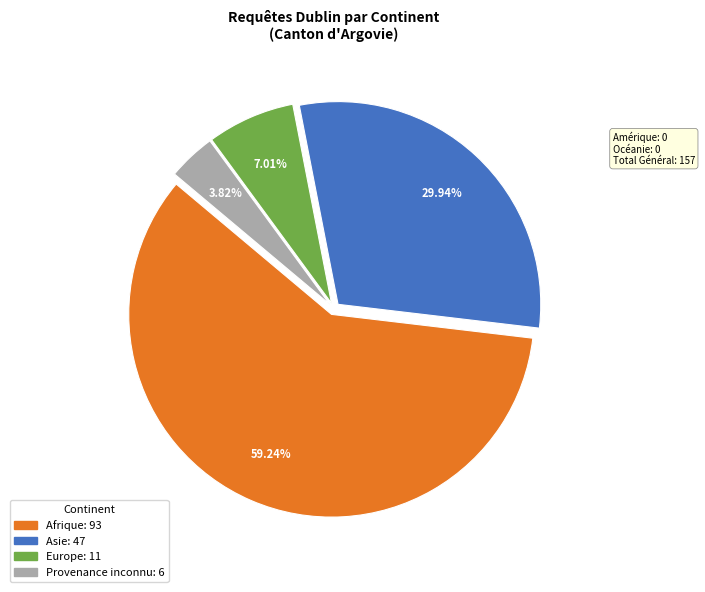

Does any single category account for the majority?

Yes